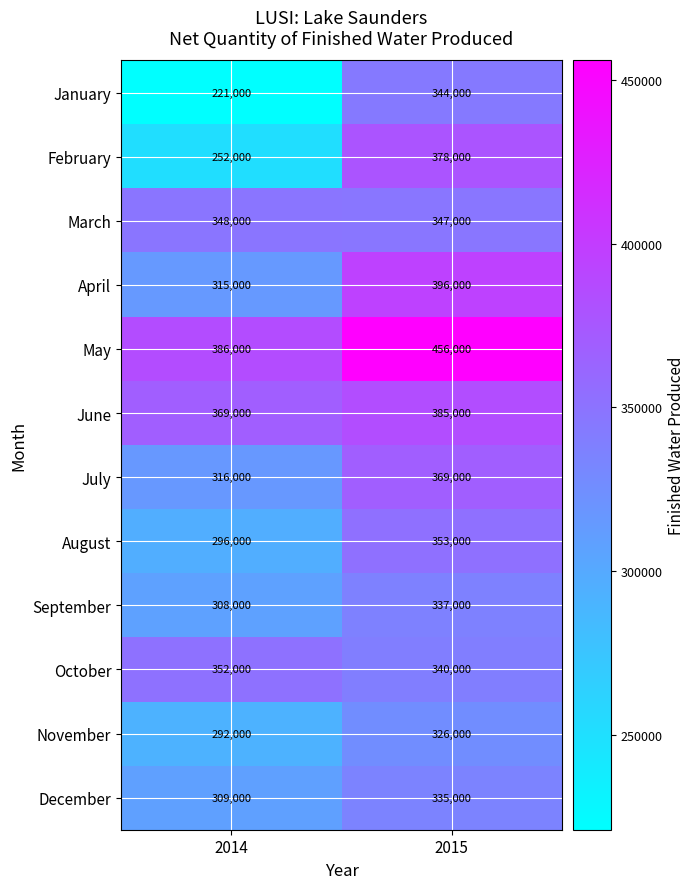

What is the greatest value displayed?

456000